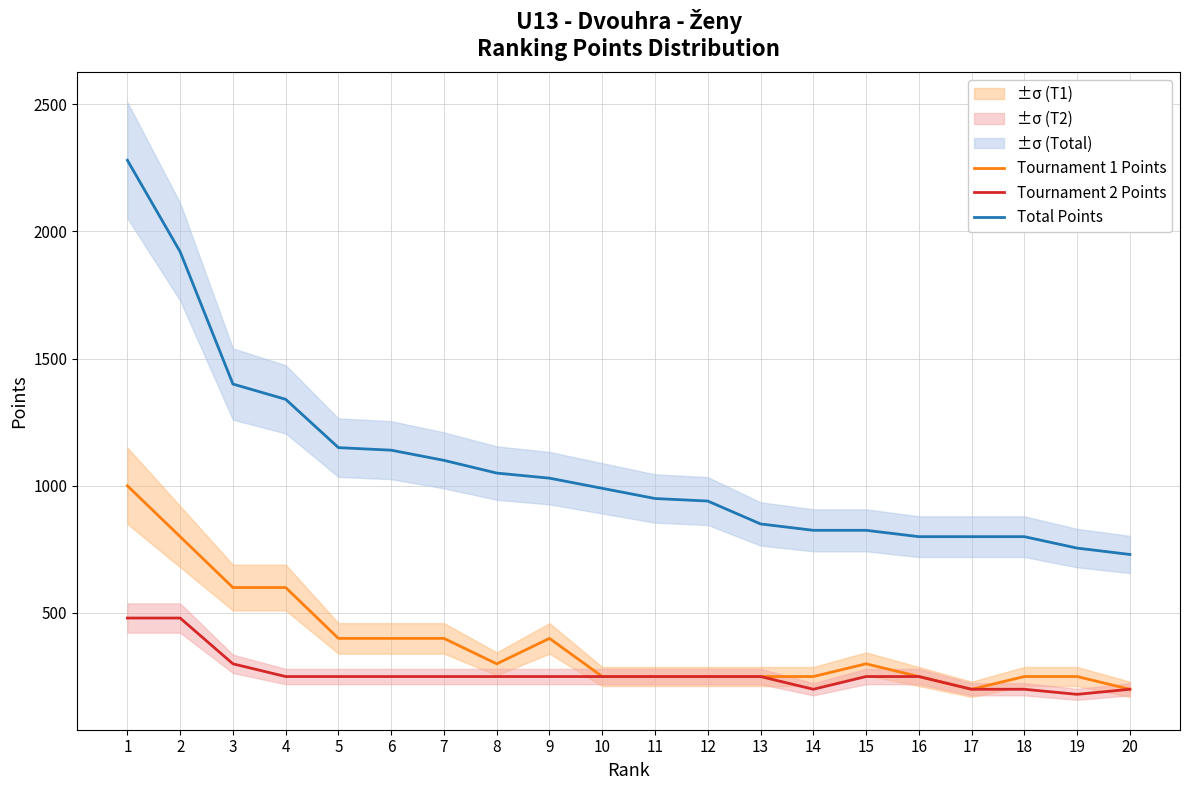

Read the Tournament 1 Points value at 9.

400